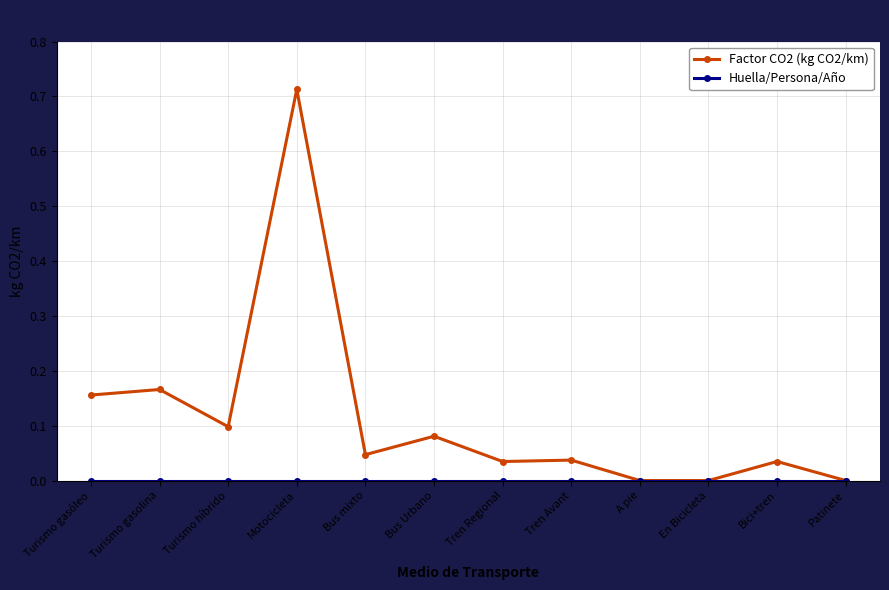

Where is the first local minimum for Factor CO2 (kg CO2/km)?

Turismo híbrido